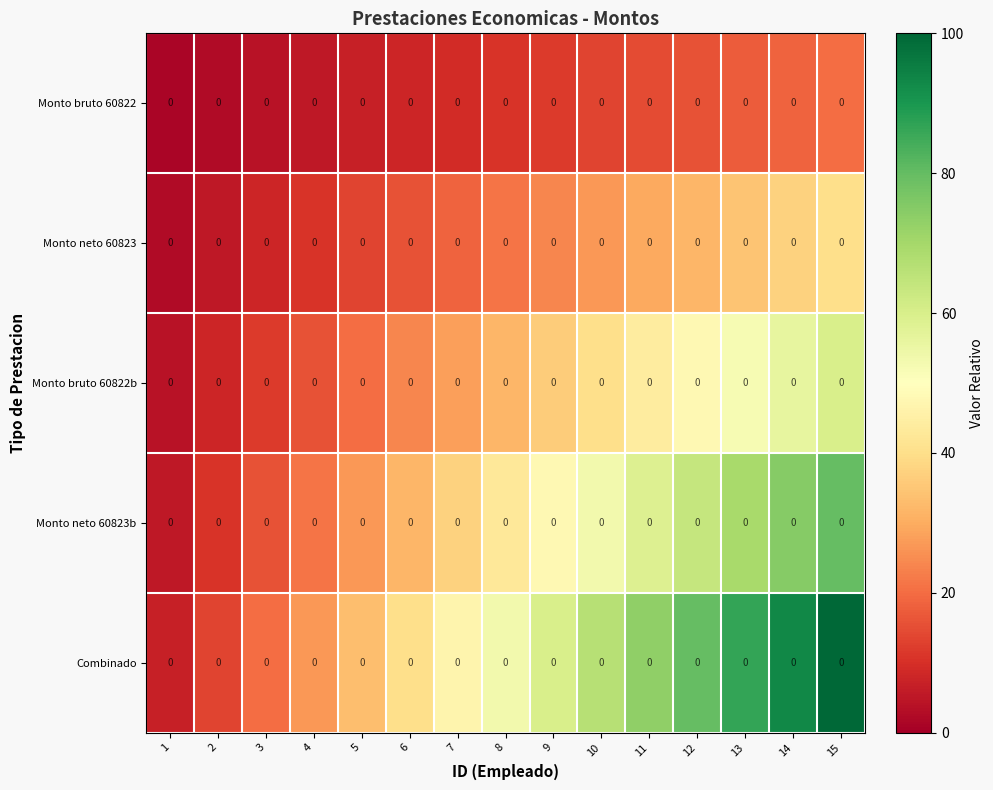

What is the greatest value displayed?

100.0